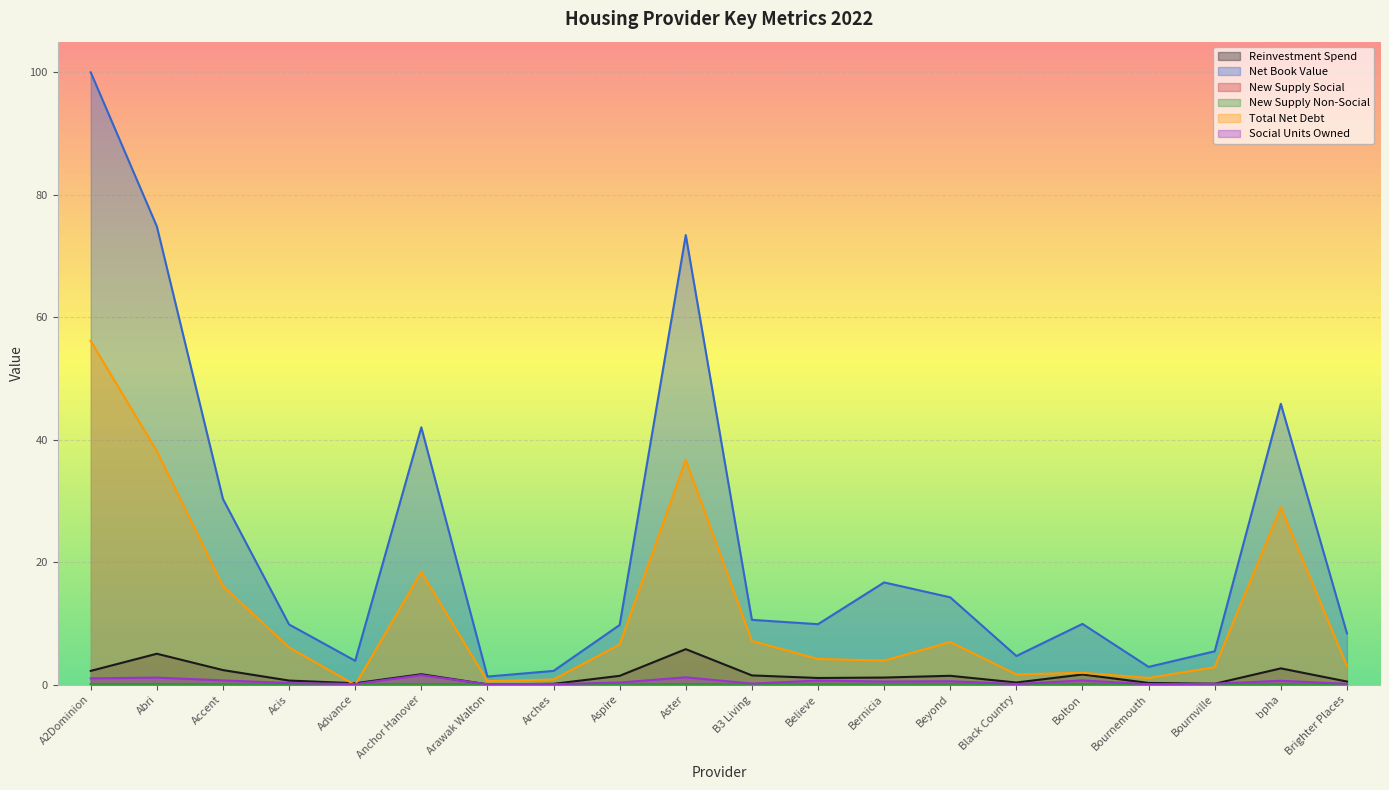

Does the chart display data point markers on the line(s)?

No